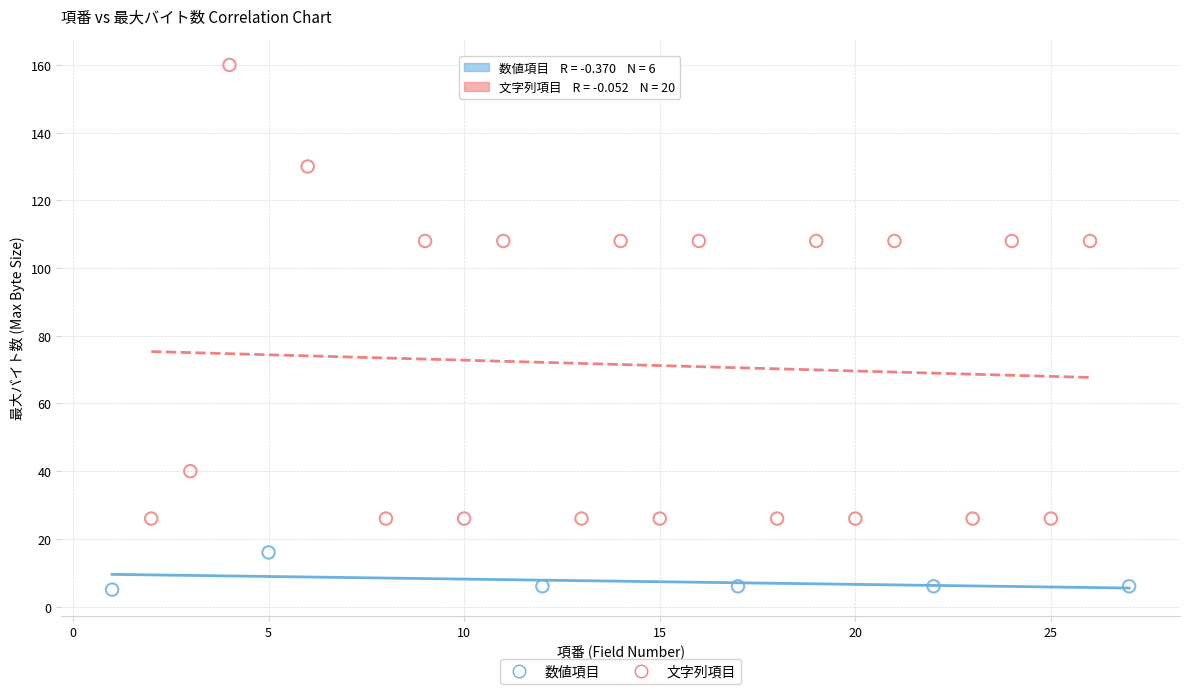

Which series contains the highest Y value?

文字列項目